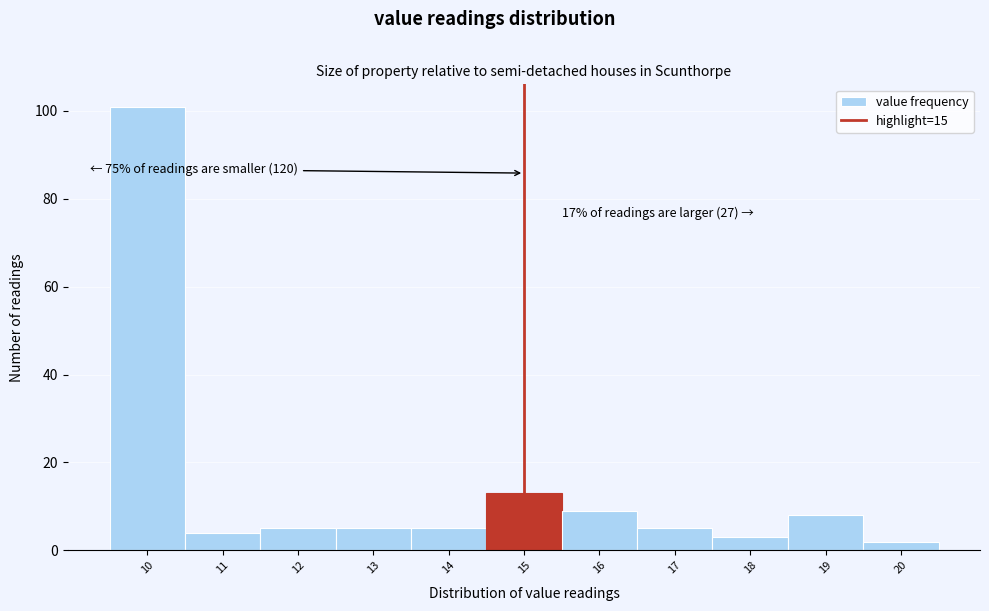

Which range on the x-axis has the tallest bar?

9.5 to 10.5